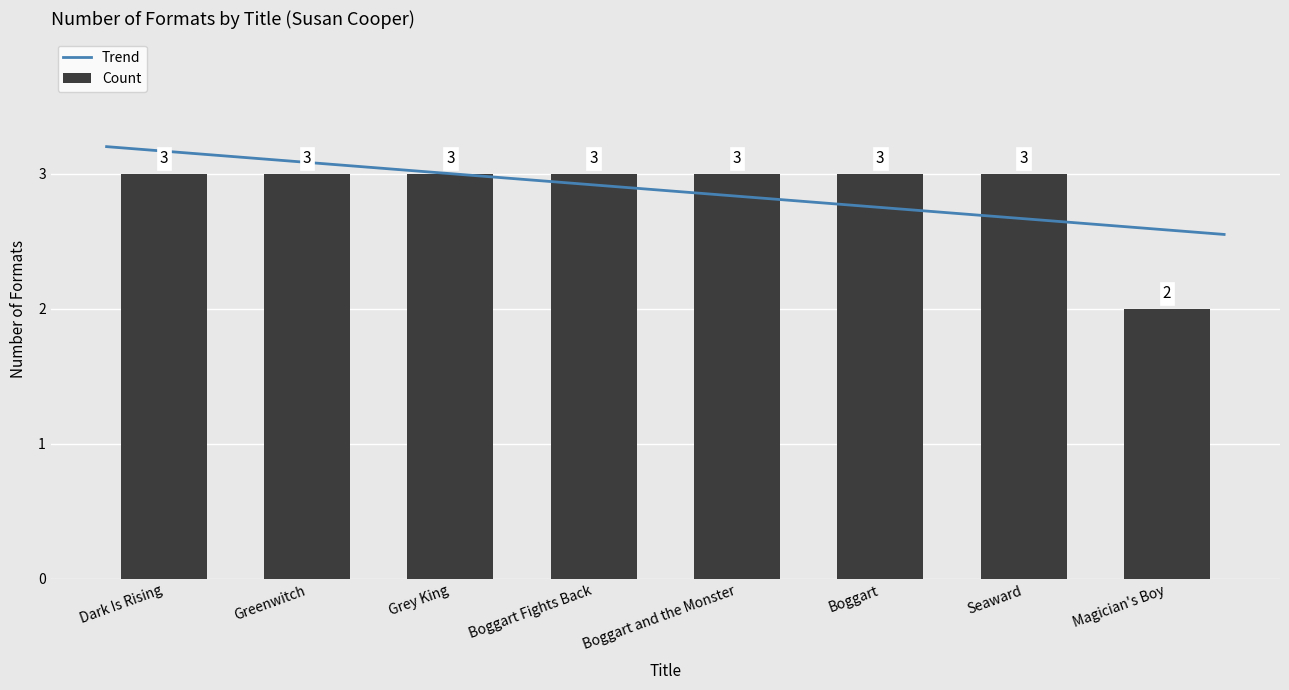

Does the chart contain any negative values?

No